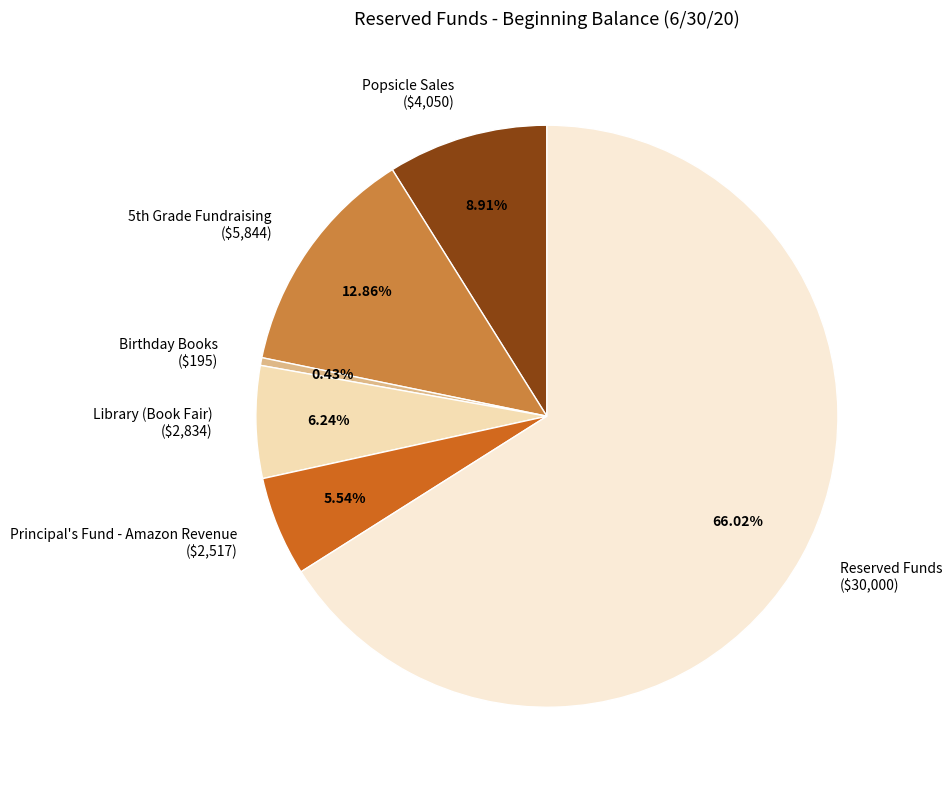

Which slice is the smallest?

Birthday Books